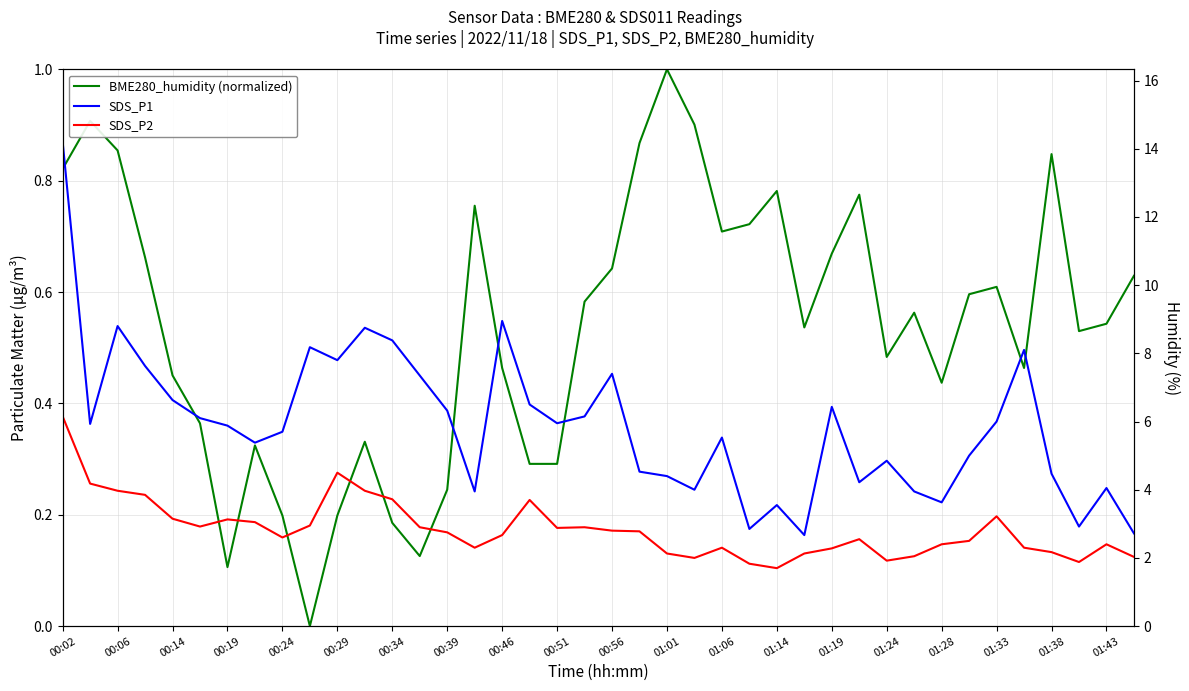

Which series has the largest total across all categories?

SDS_P1